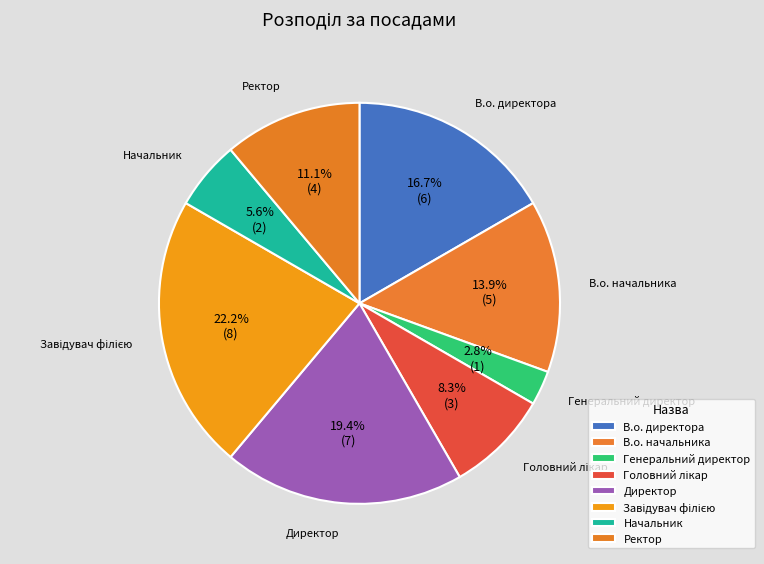

To the nearest percent, what portion does Начальник represent?

6%